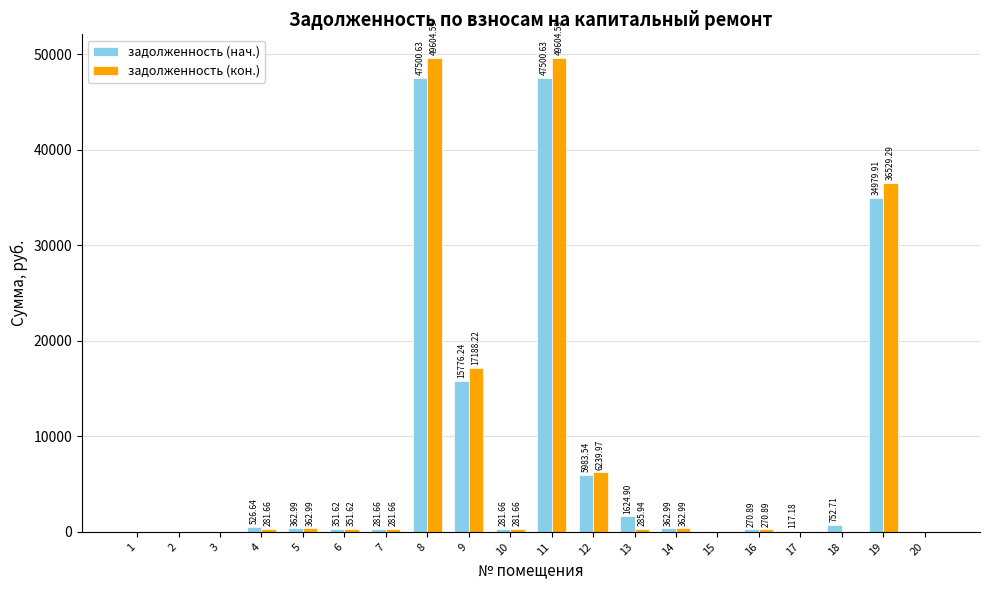

Where is задолженность (кон.) nearest to the value 24802?

9